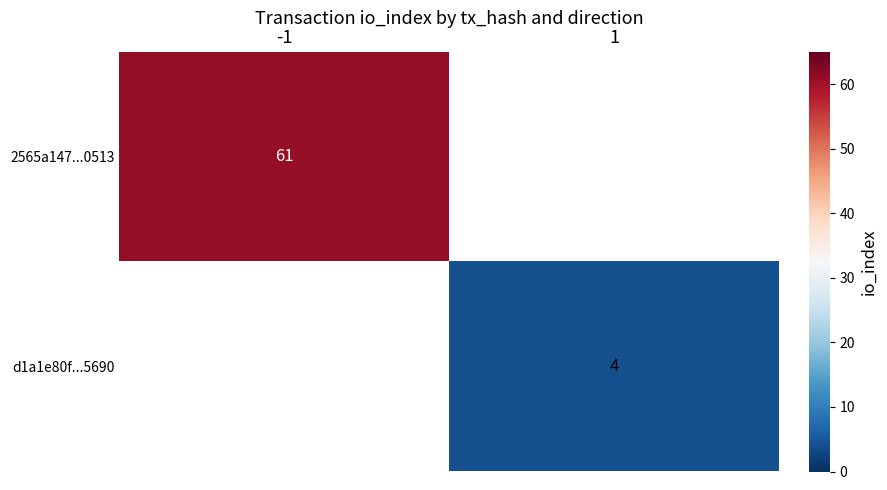

The value of 2565a147...0513 at -1 is 61. True or false?

True